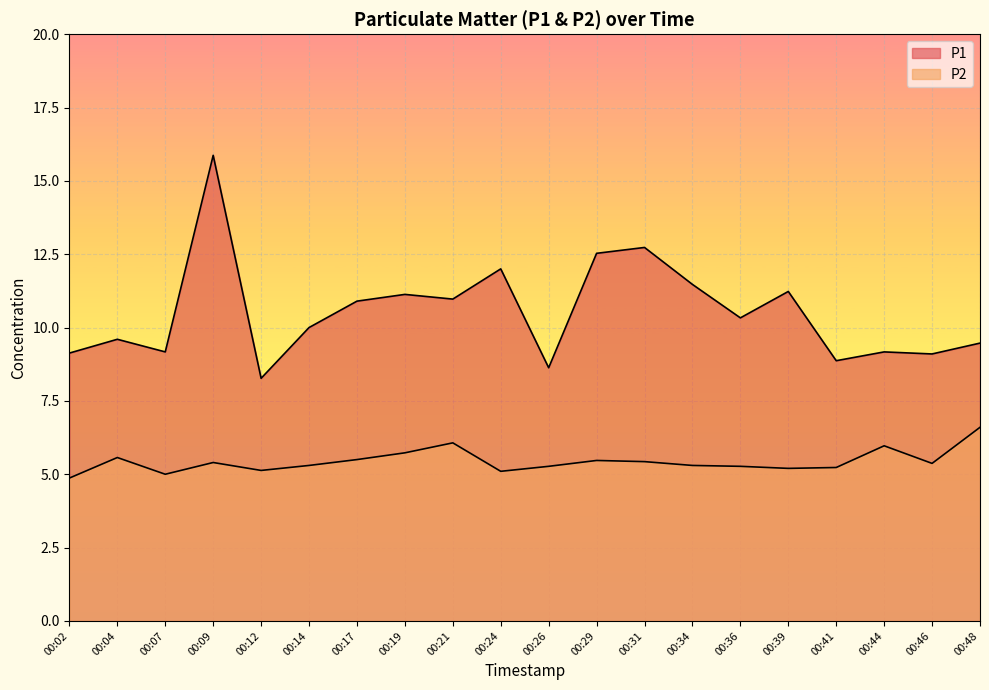

At which label does P2 first exceed 5?

00:04